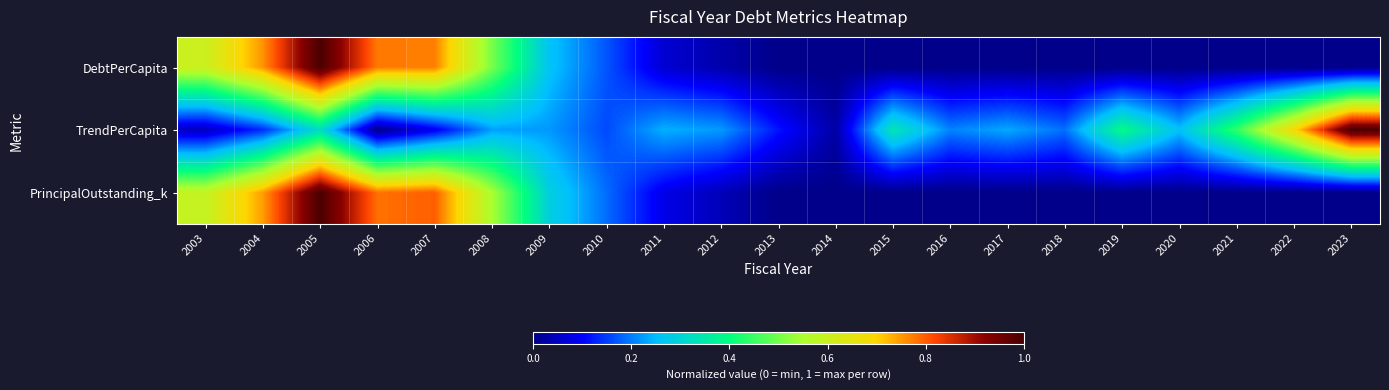

Reading left to right, what are all the values shown in this chart?

DebtPerCapita: 2003=0.6	2004=0.8	2005=1.0	2006=0.8	2007=0.8	2008=0.5	2009=0.3	2010=0.2	2011=0.1	2012=0.0	2013=0.0	2014=0.0	2015=0.0	2016=0.0	2017=0.0	2018=0.0	2019=0.0	2020=0.0	2021=0.0	2022=0.0	2023=0.0
TrendPerCapita: 2003=0.0	2004=0.1	2005=0.3	2006=0.0	2007=0.1	2008=0.2	2009=0.2	2010=0.2	2011=0.2	2012=0.2	2013=0.1	2014=0.0	2015=0.3	2016=0.2	2017=0.2	2018=0.2	2019=0.4	2020=0.3	2021=0.4	2022=0.7	2023=1.0
PrincipalOutstanding_k: 2003=0.6	2004=0.7	2005=1.0	2006=0.8	2007=0.8	2008=0.5	2009=0.3	2010=0.2	2011=0.1	2012=0.0	2013=0.0	2014=0.0	2015=0.0	2016=0.0	2017=0.0	2018=0.0	2019=0.0	2020=0.0	2021=0.0	2022=0.0	2023=0.0